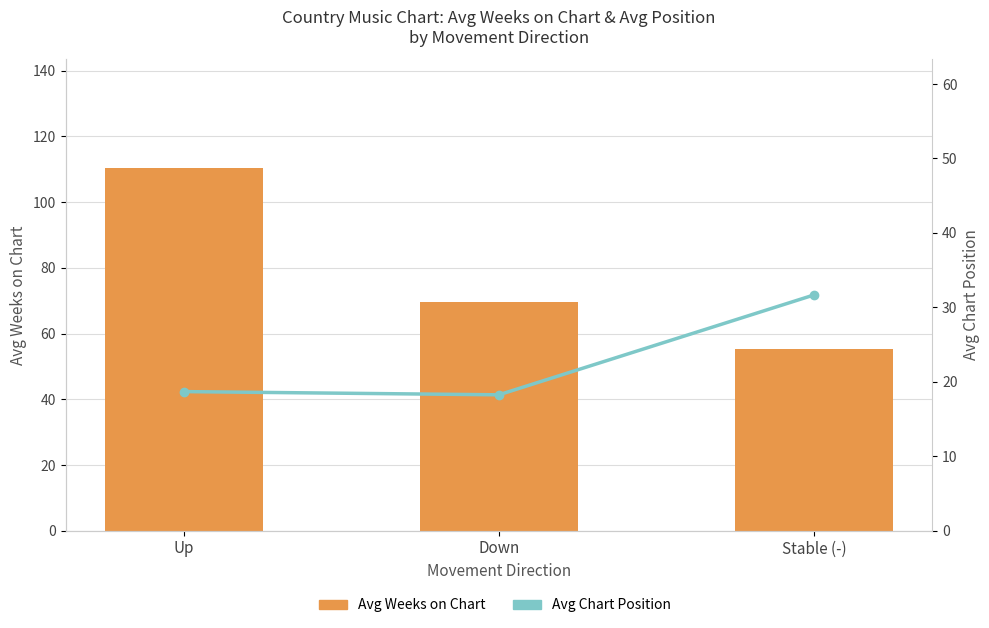

What is the label of the 1st bar from the right?

Stable (-)